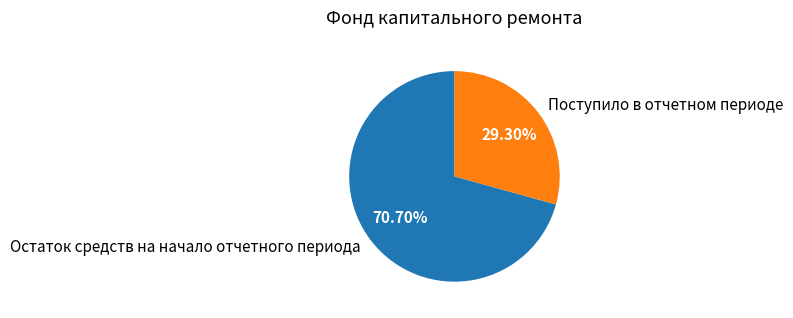

What percentage is NOT represented by Остаток средств на начало отчетного периода?

29.3%